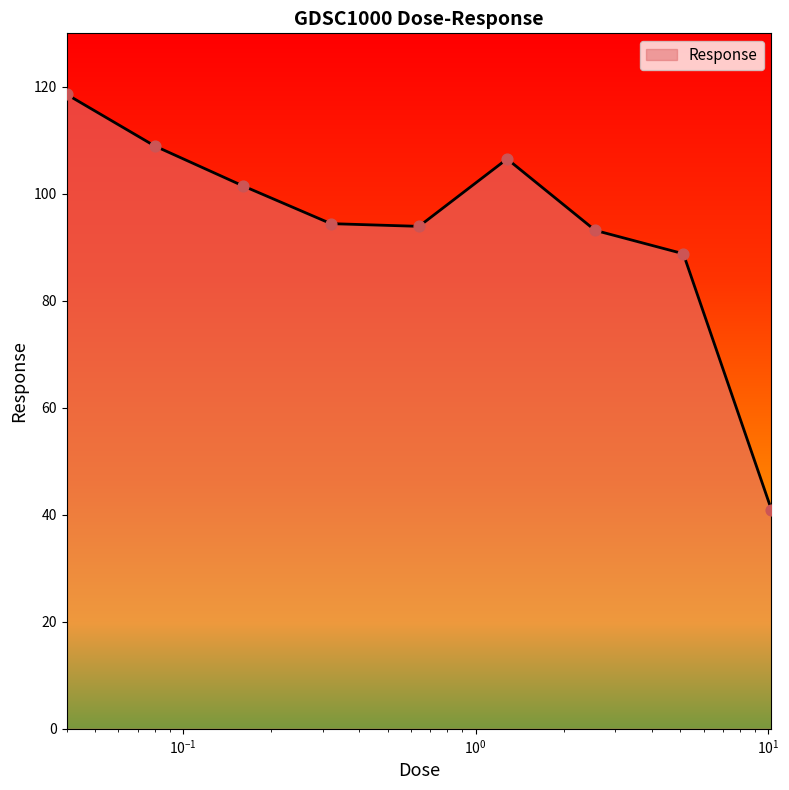

What is the difference between the maximum and minimum values?

77.7